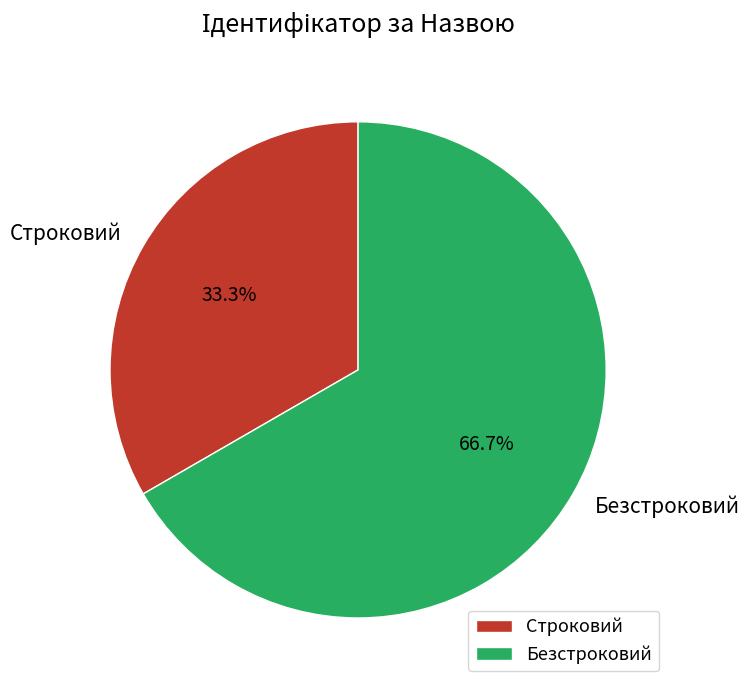

To the nearest percent, what is the combined percentage of Строковий and Безстроковий?

100%